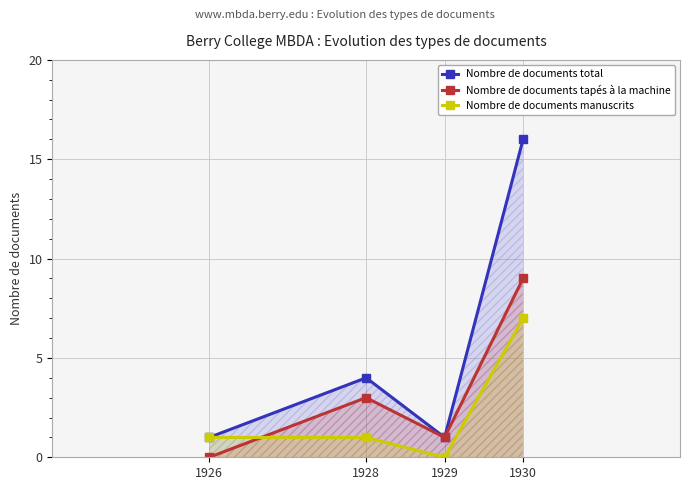

How many data points does each series have?

4